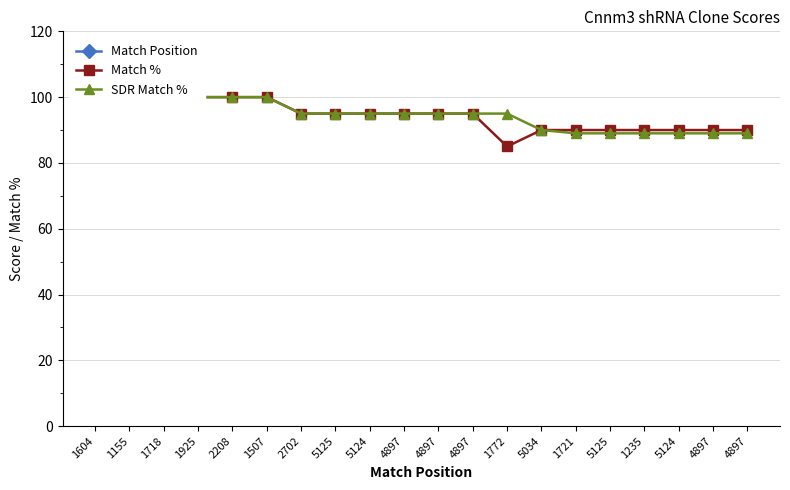

How many lines are shown in the chart?

3